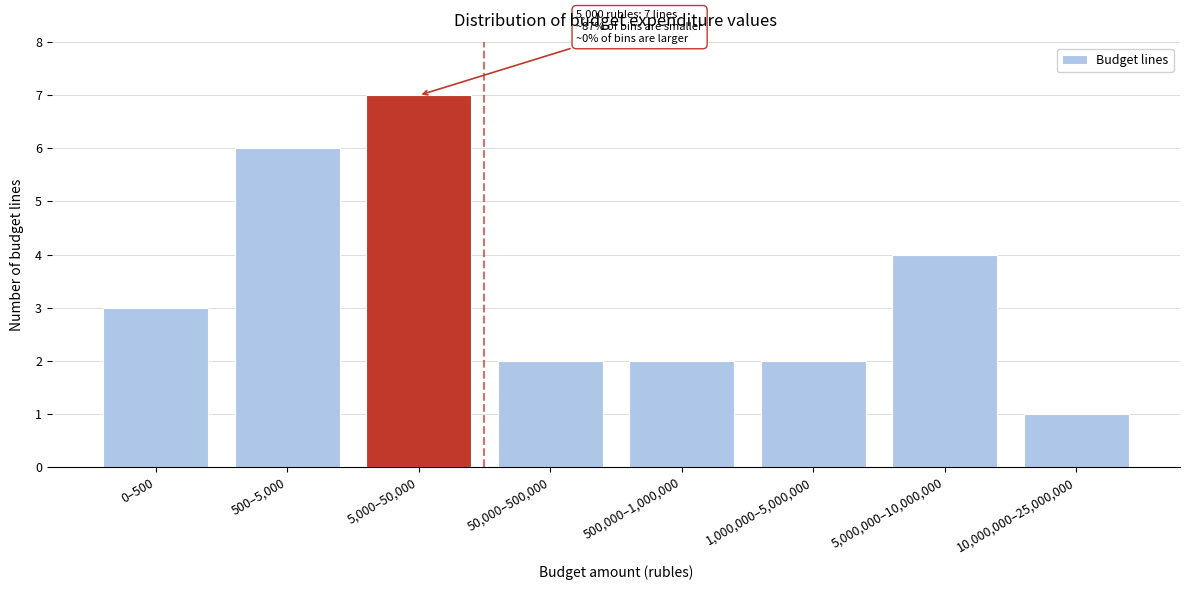

Reading left to right, extract all data points from this chart.

0–500=3	500–5,000=6	5,000–50,000=7	50,000–500,000=2	500,000–1,000,000=2	1,000,000–5,000,000=2	5,000,000–10,000,000=4	10,000,000–25,000,000=1